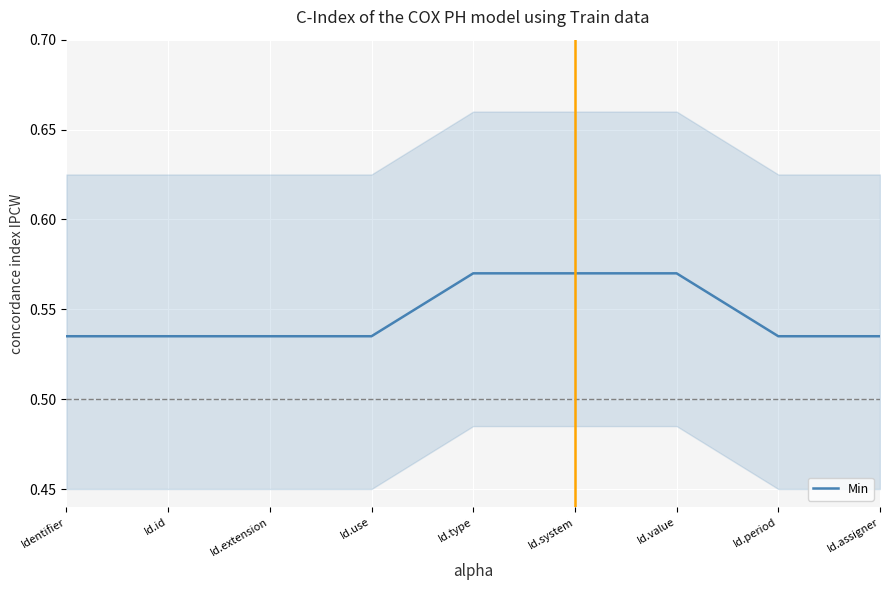

What is the average value?

0.5